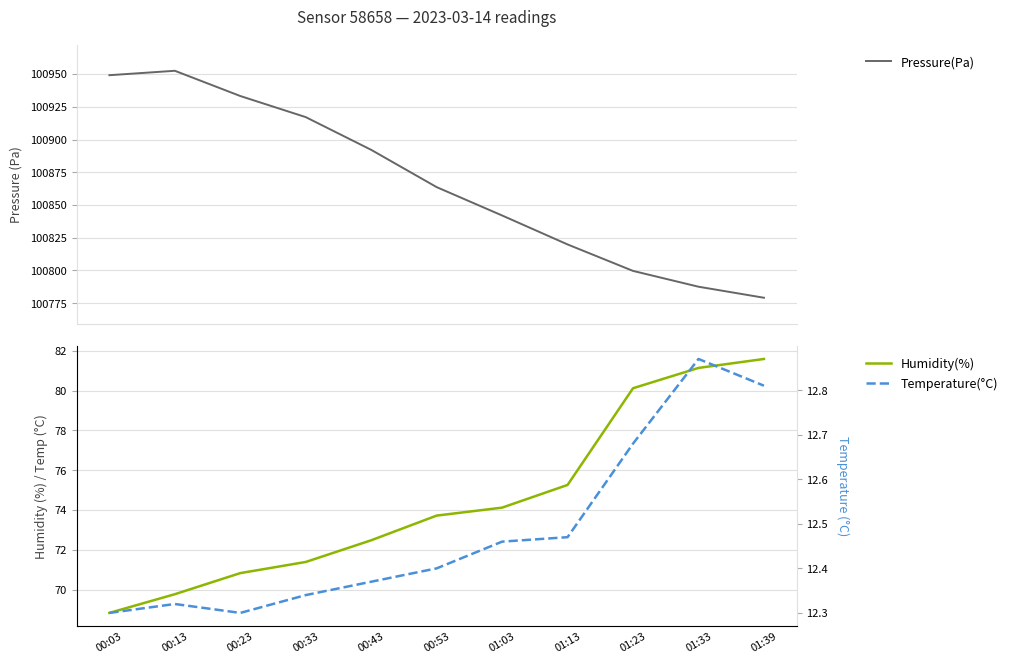

Reading left to right, what are all the values shown in this chart?

Pressure(Pa): 00:03=100949.2	00:13=100952.5	00:23=100933.2	00:33=100917.1	00:43=100892.1	00:53=100863.7	01:03=100842.0	01:13=100819.9	01:23=100799.7	01:33=100787.6	01:39=100779.2
Humidity(%): 00:03=68.8	00:13=69.8	00:23=70.8	00:33=71.4	00:43=72.5	00:53=73.7	01:03=74.1	01:13=75.3	01:23=80.1	01:33=81.1	01:39=81.6
Temperature(°C): 00:03=12.3	00:13=12.3	00:23=12.3	00:33=12.3	00:43=12.4	00:53=12.4	01:03=12.5	01:13=12.5	01:23=12.7	01:33=12.9	01:39=12.8